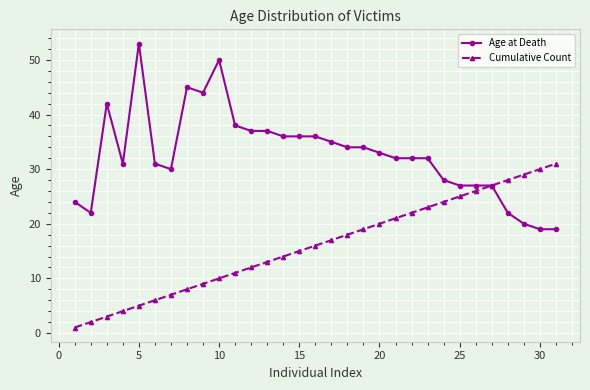

How many lines are shown in the chart?

2